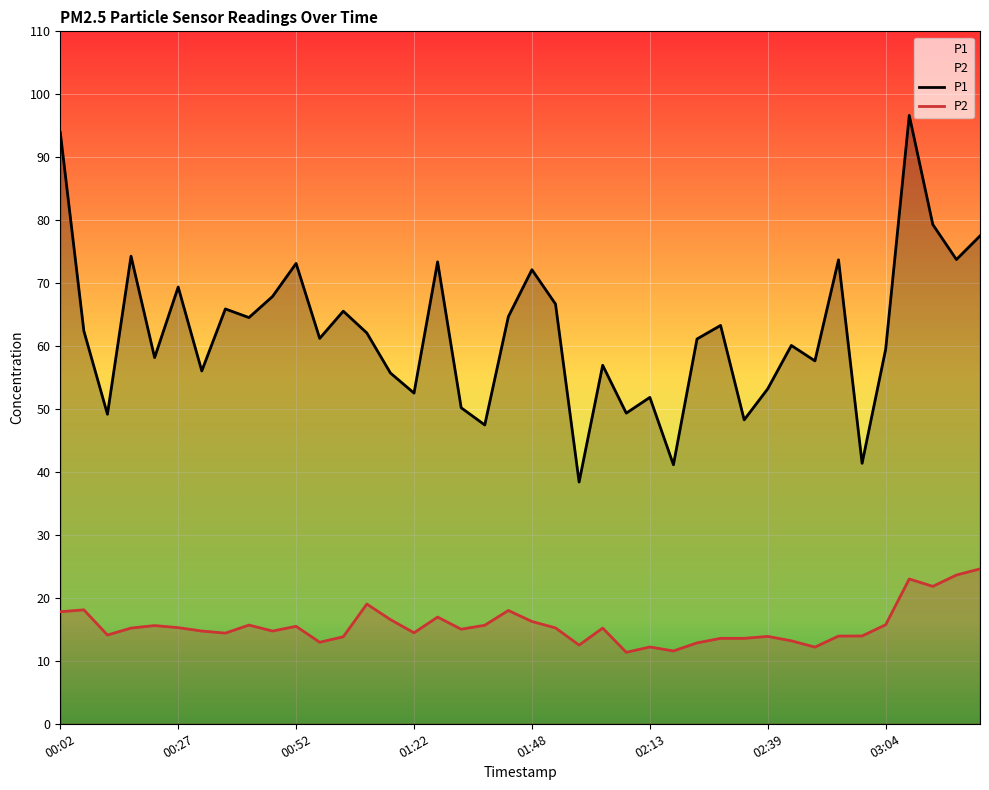

What is the approximate value of P1 at 03:04?

59.5